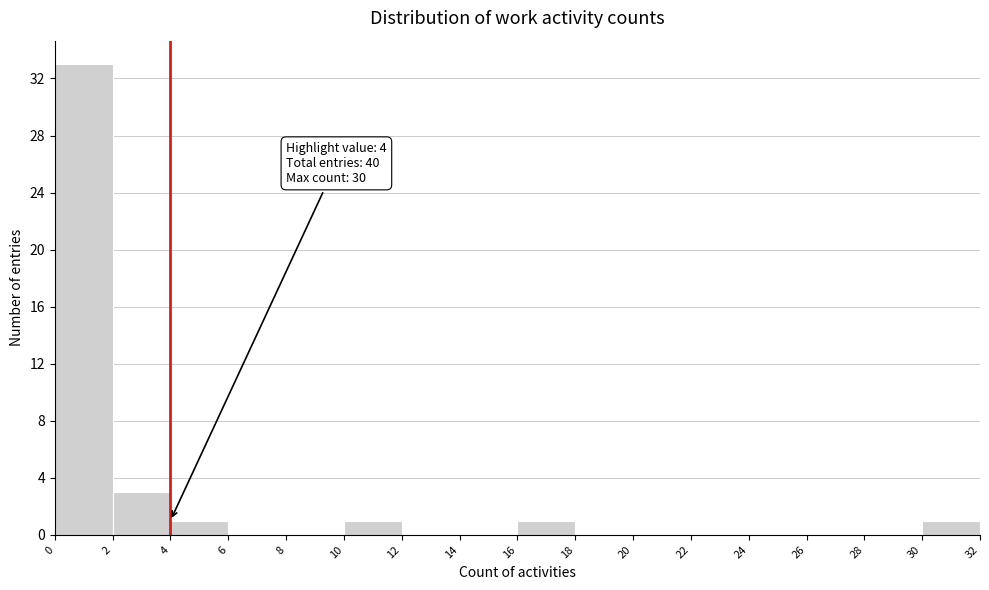

Over which range of the x-axis is the bar tallest?

0 to 2